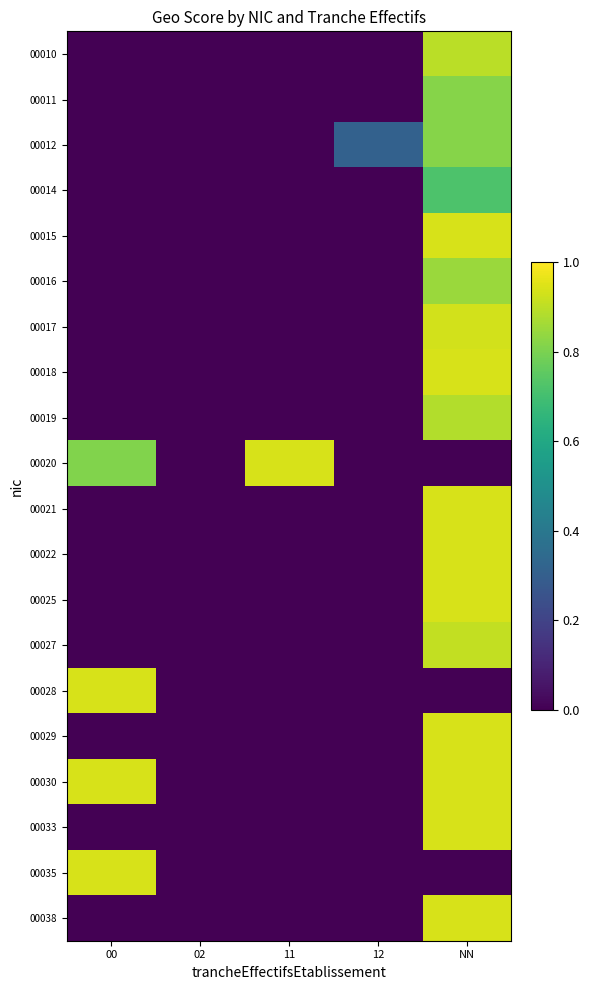

Between 02 and 00, which is larger?

02